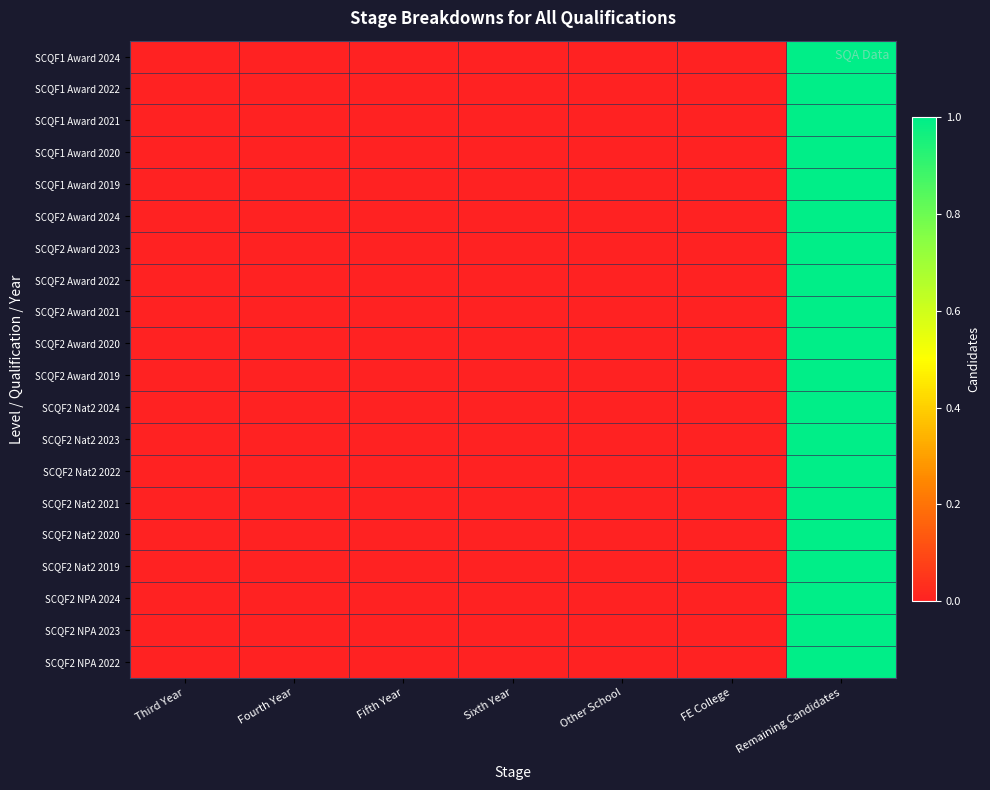

Reading left to right, list all the values displayed in this chart.

SCQF1 Award 2024: Third Year=0	Fourth Year=0	Fifth Year=0	Sixth Year=0	Other School=0	FE College=0	Remaining Candidates=1
SCQF1 Award 2022: Third Year=0	Fourth Year=0	Fifth Year=0	Sixth Year=0	Other School=0	FE College=0	Remaining Candidates=1
SCQF1 Award 2021: Third Year=0	Fourth Year=0	Fifth Year=0	Sixth Year=0	Other School=0	FE College=0	Remaining Candidates=1
SCQF1 Award 2020: Third Year=0	Fourth Year=0	Fifth Year=0	Sixth Year=0	Other School=0	FE College=0	Remaining Candidates=1
SCQF1 Award 2019: Third Year=0	Fourth Year=0	Fifth Year=0	Sixth Year=0	Other School=0	FE College=0	Remaining Candidates=1
SCQF2 Award 2024: Third Year=0	Fourth Year=0	Fifth Year=0	Sixth Year=0	Other School=0	FE College=0	Remaining Candidates=1
SCQF2 Award 2023: Third Year=0	Fourth Year=0	Fifth Year=0	Sixth Year=0	Other School=0	FE College=0	Remaining Candidates=1
SCQF2 Award 2022: Third Year=0	Fourth Year=0	Fifth Year=0	Sixth Year=0	Other School=0	FE College=0	Remaining Candidates=1
SCQF2 Award 2021: Third Year=0	Fourth Year=0	Fifth Year=0	Sixth Year=0	Other School=0	FE College=0	Remaining Candidates=1
SCQF2 Award 2020: Third Year=0	Fourth Year=0	Fifth Year=0	Sixth Year=0	Other School=0	FE College=0	Remaining Candidates=1
SCQF2 Award 2019: Third Year=0	Fourth Year=0	Fifth Year=0	Sixth Year=0	Other School=0	FE College=0	Remaining Candidates=1
SCQF2 Nat2 2024: Third Year=0	Fourth Year=0	Fifth Year=0	Sixth Year=0	Other School=0	FE College=0	Remaining Candidates=1
SCQF2 Nat2 2023: Third Year=0	Fourth Year=0	Fifth Year=0	Sixth Year=0	Other School=0	FE College=0	Remaining Candidates=1
SCQF2 Nat2 2022: Third Year=0	Fourth Year=0	Fifth Year=0	Sixth Year=0	Other School=0	FE College=0	Remaining Candidates=1
SCQF2 Nat2 2021: Third Year=0	Fourth Year=0	Fifth Year=0	Sixth Year=0	Other School=0	FE College=0	Remaining Candidates=1
SCQF2 Nat2 2020: Third Year=0	Fourth Year=0	Fifth Year=0	Sixth Year=0	Other School=0	FE College=0	Remaining Candidates=1
SCQF2 Nat2 2019: Third Year=0	Fourth Year=0	Fifth Year=0	Sixth Year=0	Other School=0	FE College=0	Remaining Candidates=1
SCQF2 NPA 2024: Third Year=0	Fourth Year=0	Fifth Year=0	Sixth Year=0	Other School=0	FE College=0	Remaining Candidates=1
SCQF2 NPA 2023: Third Year=0	Fourth Year=0	Fifth Year=0	Sixth Year=0	Other School=0	FE College=0	Remaining Candidates=1
SCQF2 NPA 2022: Third Year=0	Fourth Year=0	Fifth Year=0	Sixth Year=0	Other School=0	FE College=0	Remaining Candidates=1